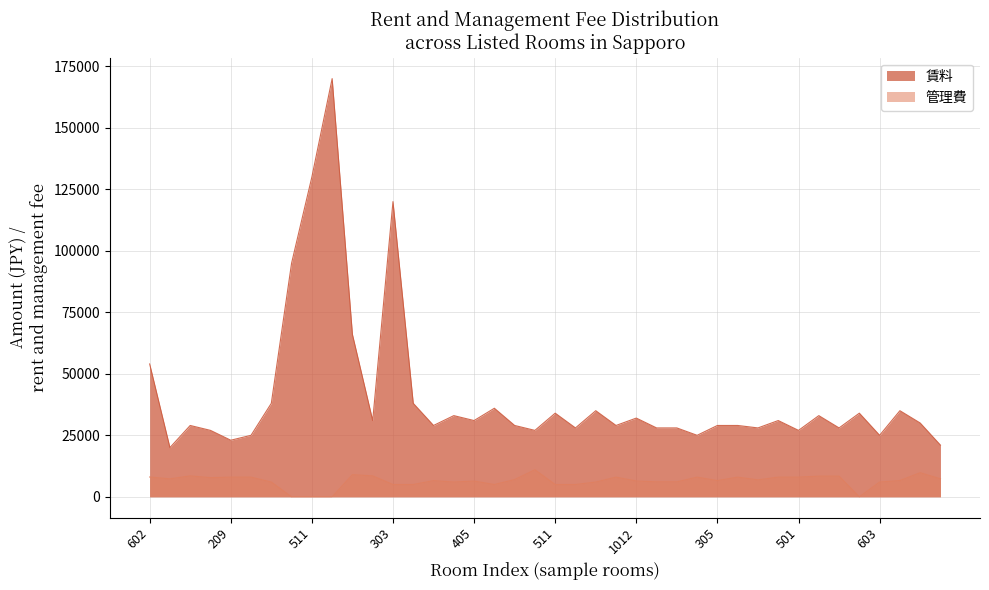

What are all the series names shown in the legend?

賃料, 管理費